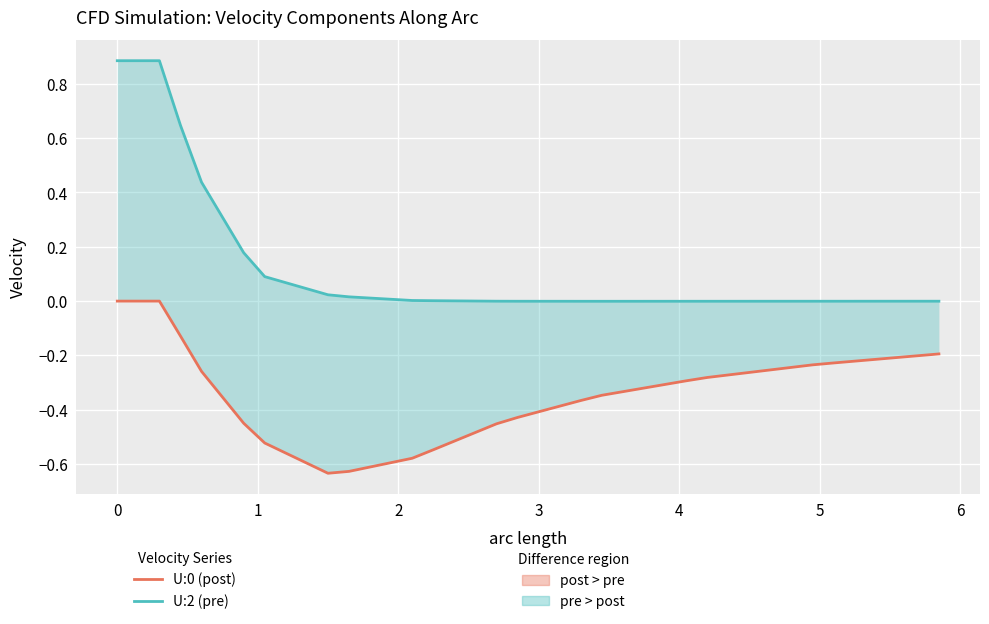

Does the chart display data point markers on the line(s)?

No